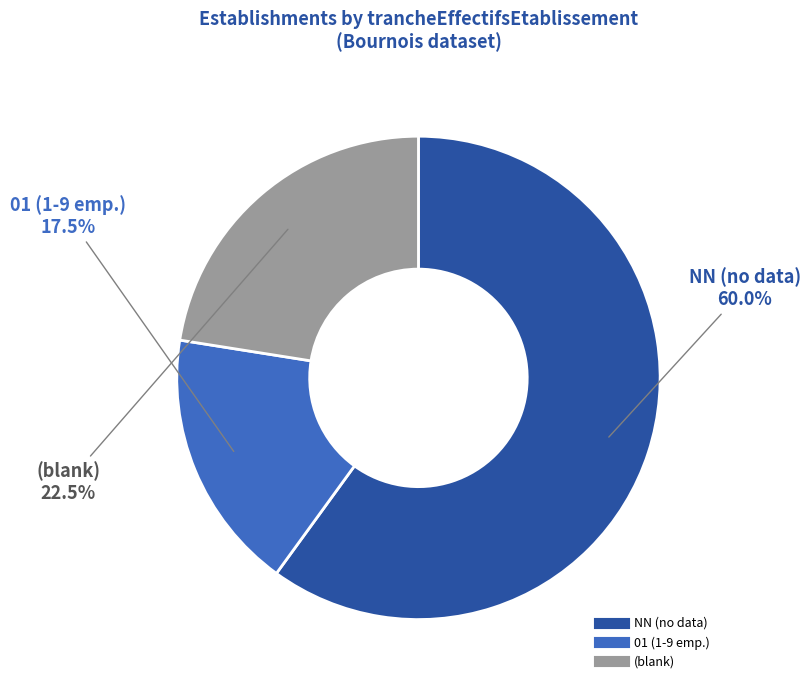

Is there any slice that represents more than half of the pie?

Yes